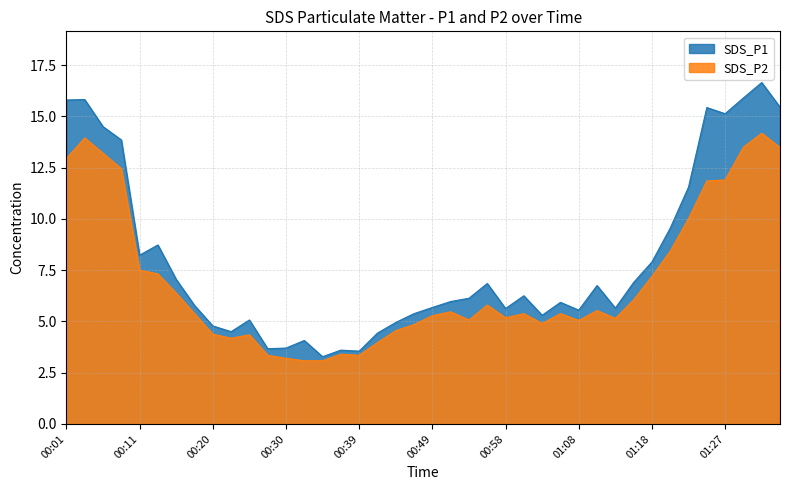

What is the minimum value shown in the chart?

3.1